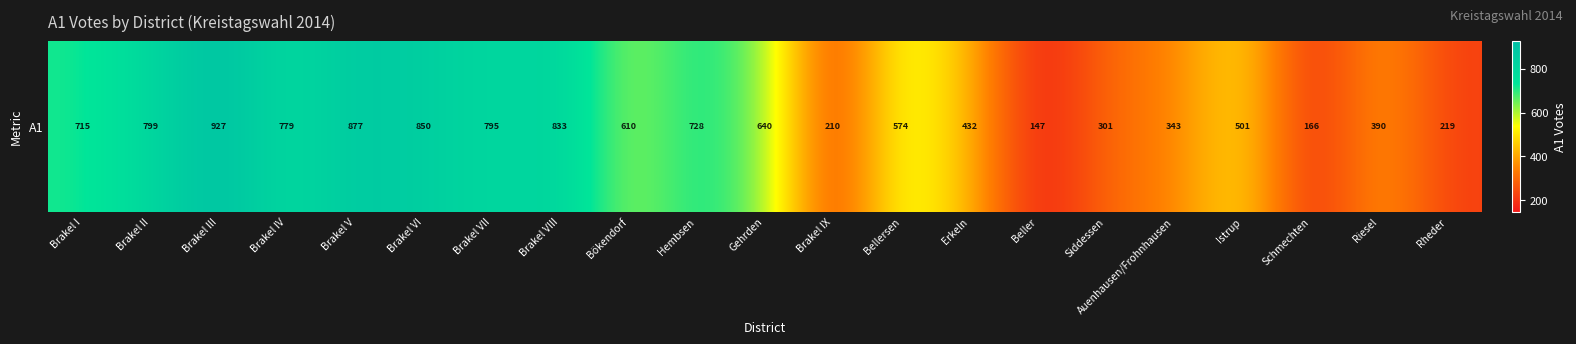

The chart shows a value of 1290 at Brakel IV. True or false?

False